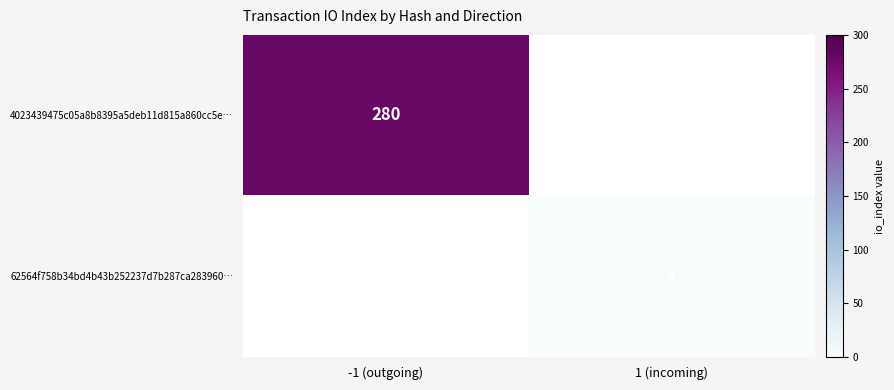

Is it true that 62564f758b34bd4b43b252237d7b287ca283960… equals 1 at 1 (incoming)?

True